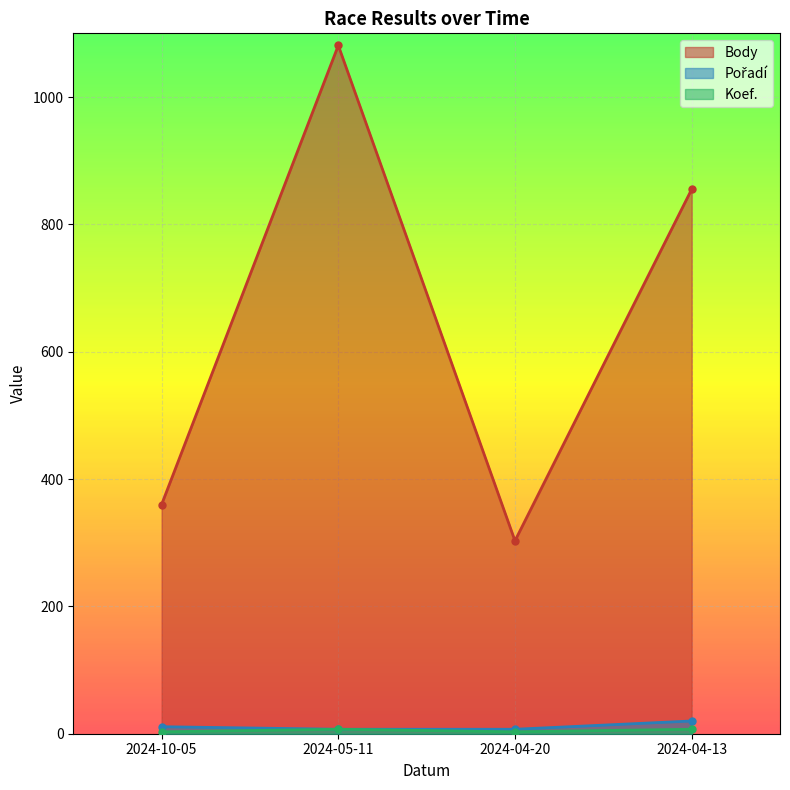

Between 2024-04-20 and 2024-04-13, which is larger?

2024-04-13